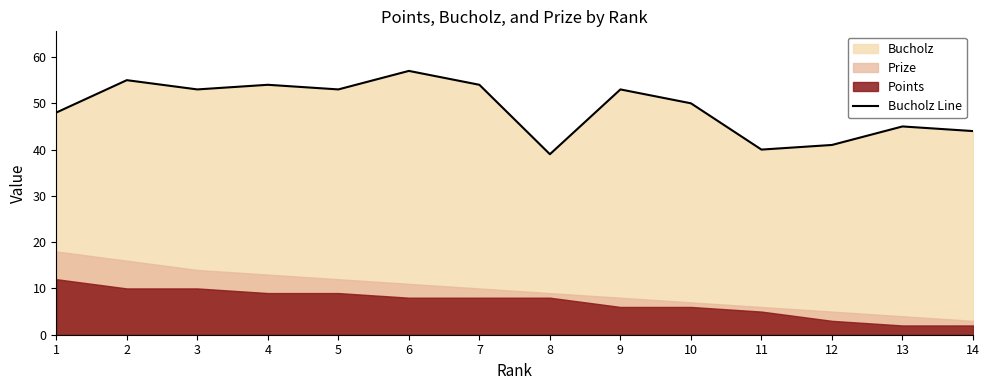

At which category does the chart reach its peak across all series?

6